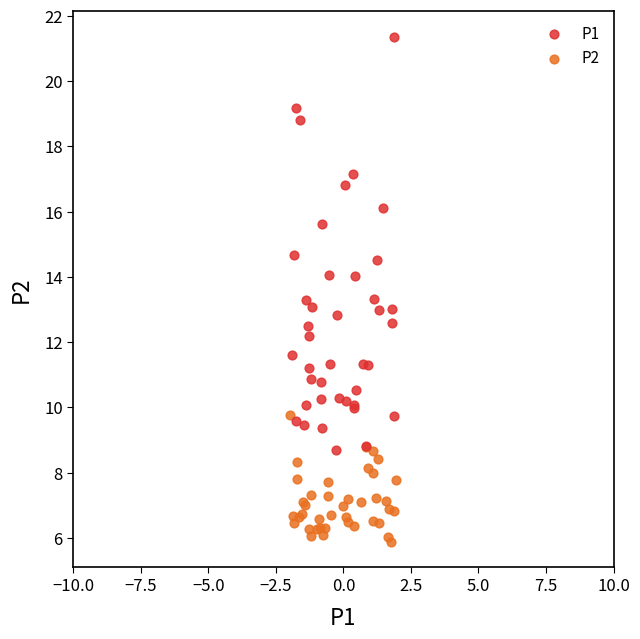

What are all the series names shown in the legend?

P1, P2